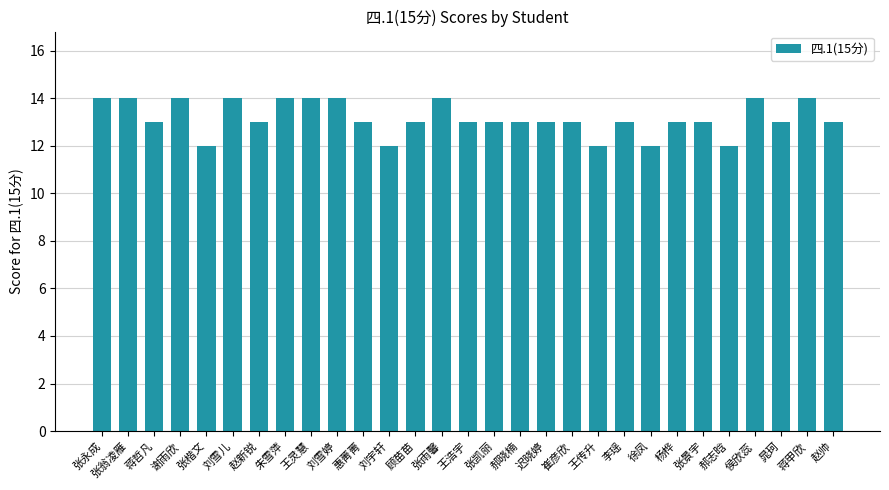

Reading left to right, what are all the values shown in this chart?

14	14	13	14	12	14	13	14	14	14	13	12	13	14	13	13	13	13	13	12	13	12	13	13	12	14	13	14	13